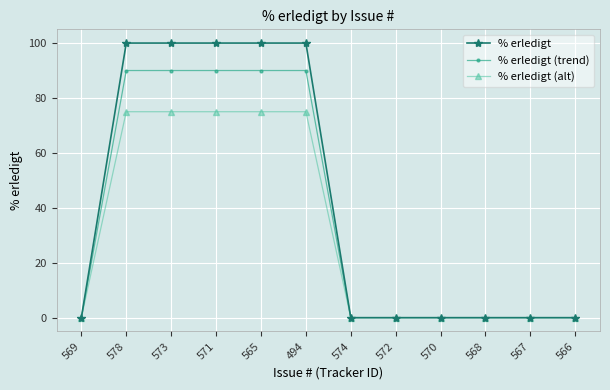

True or false: % erledigt has a value of 100 at 571.

True